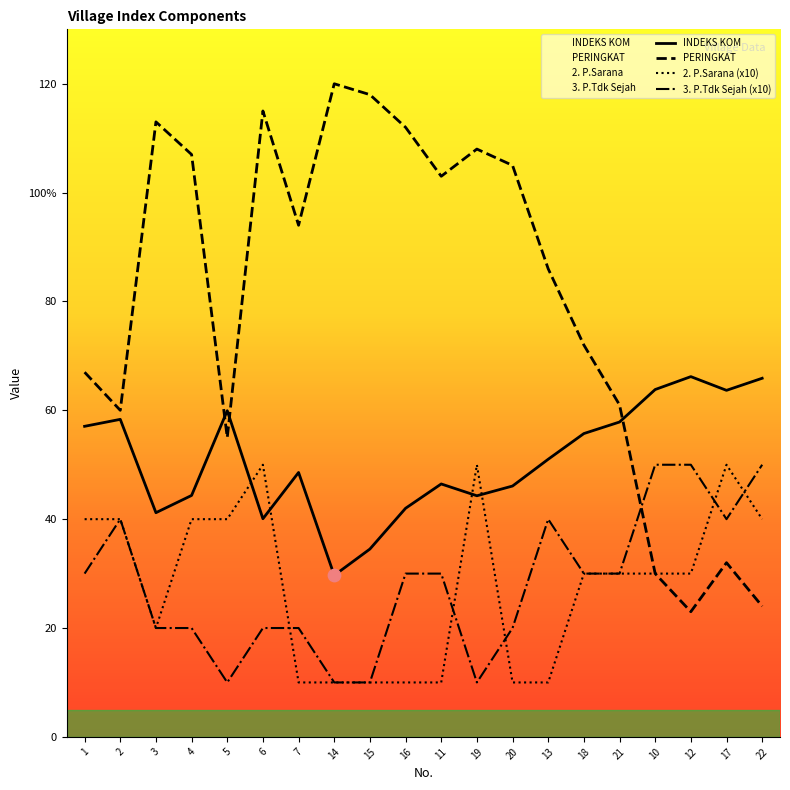

Which series contains the lowest Y value?

2. P.Sarana